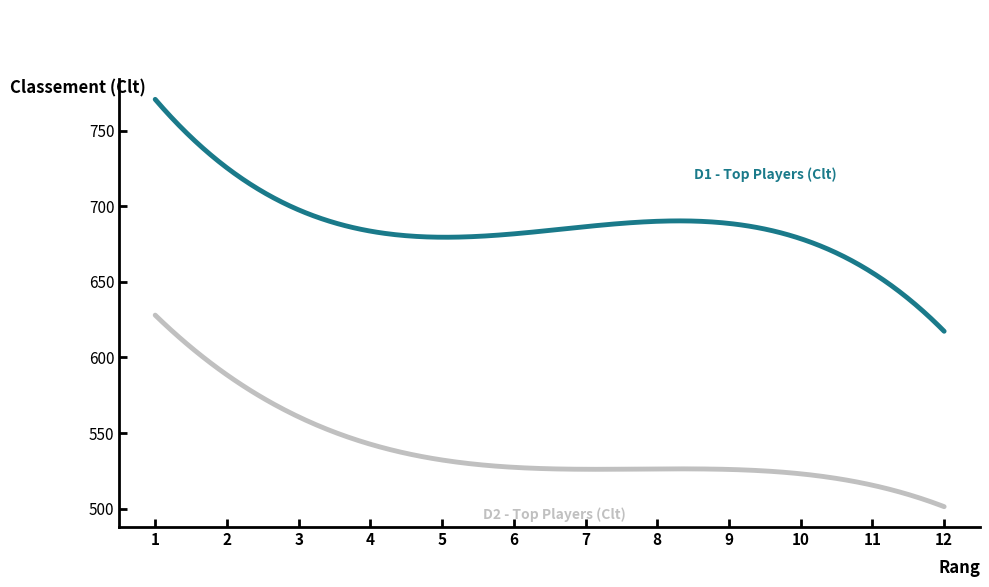

What is the greatest value displayed?

770.8